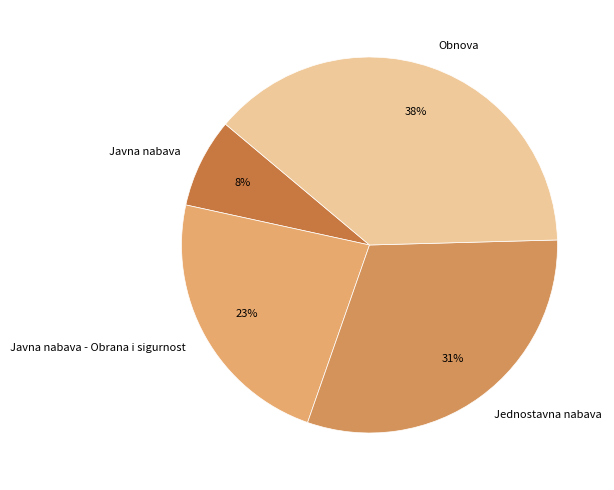

Count the number of slices in the pie.

4